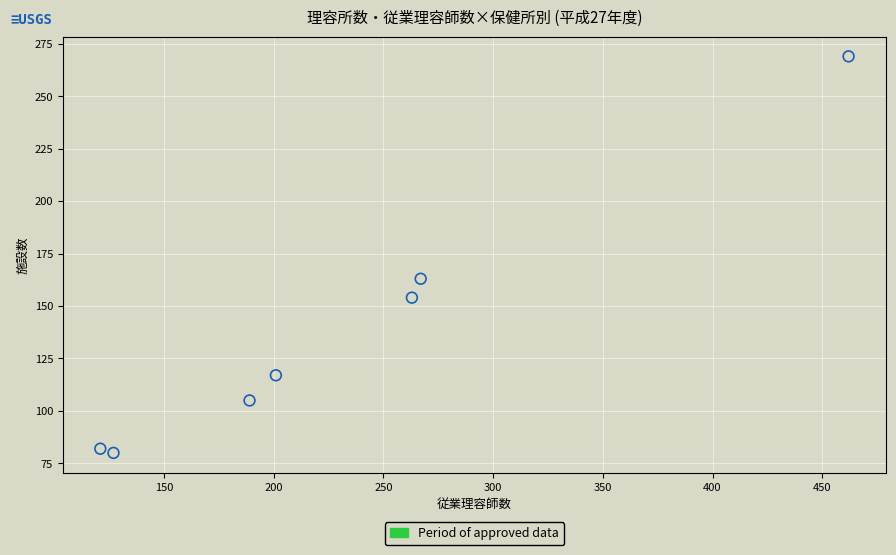

What is the average Y value?

139